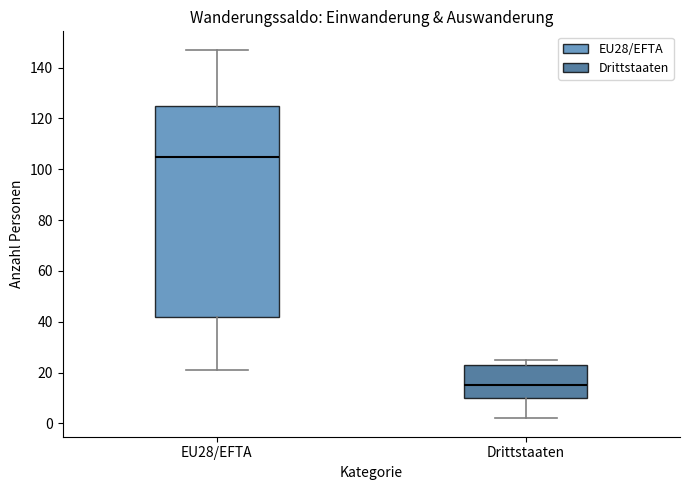

Comparing the boxes themselves (not the whiskers), which one is the tallest?

EU28/EFTA